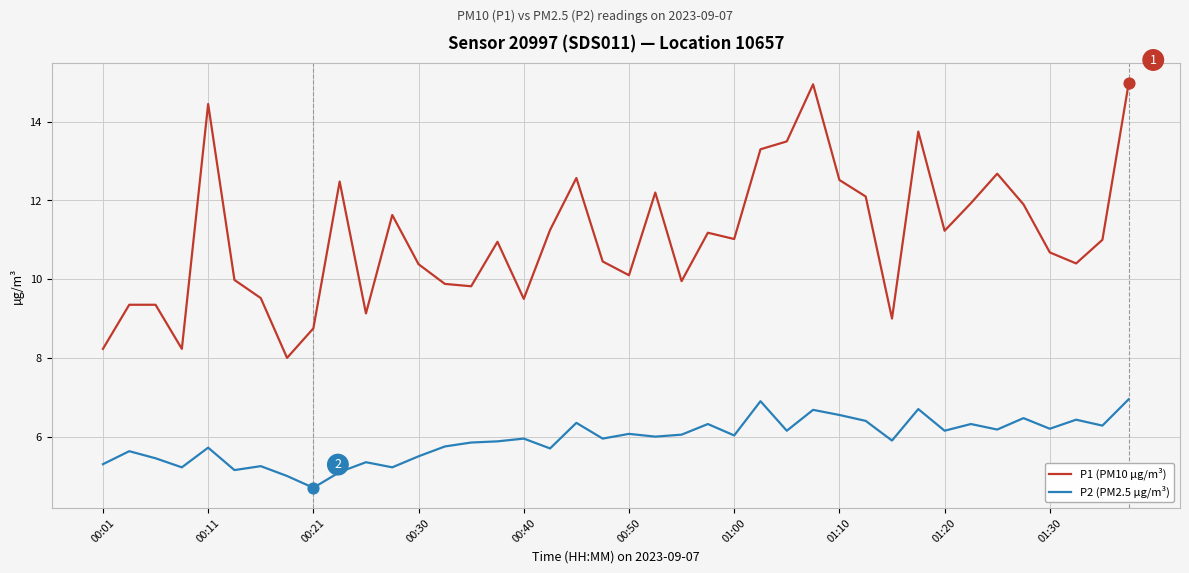

Which series has the largest total across all categories?

P1 (PM10 µg/m³)